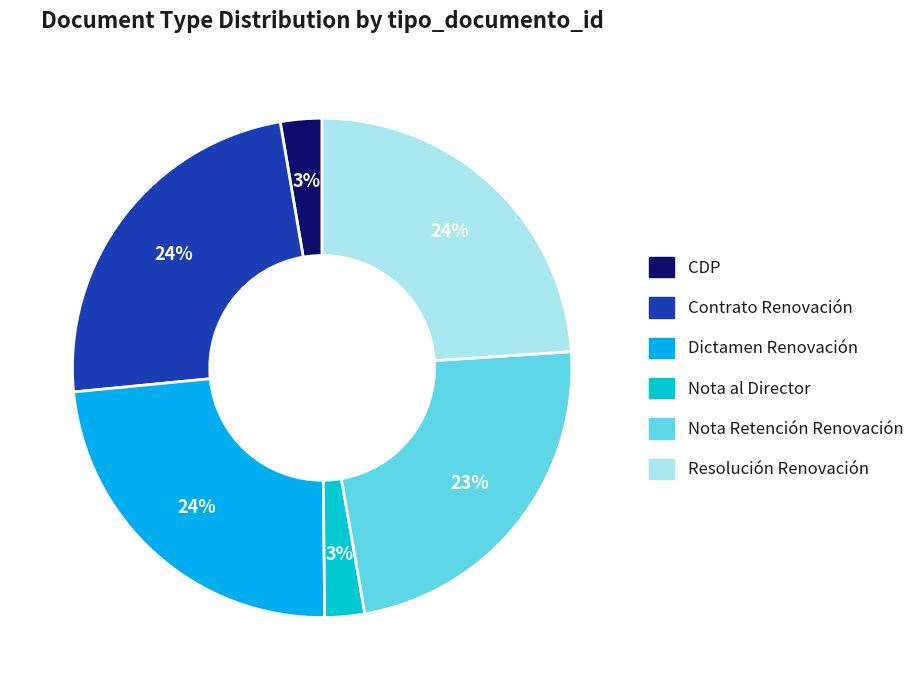

Which slice is the largest?

Resolución Renovación